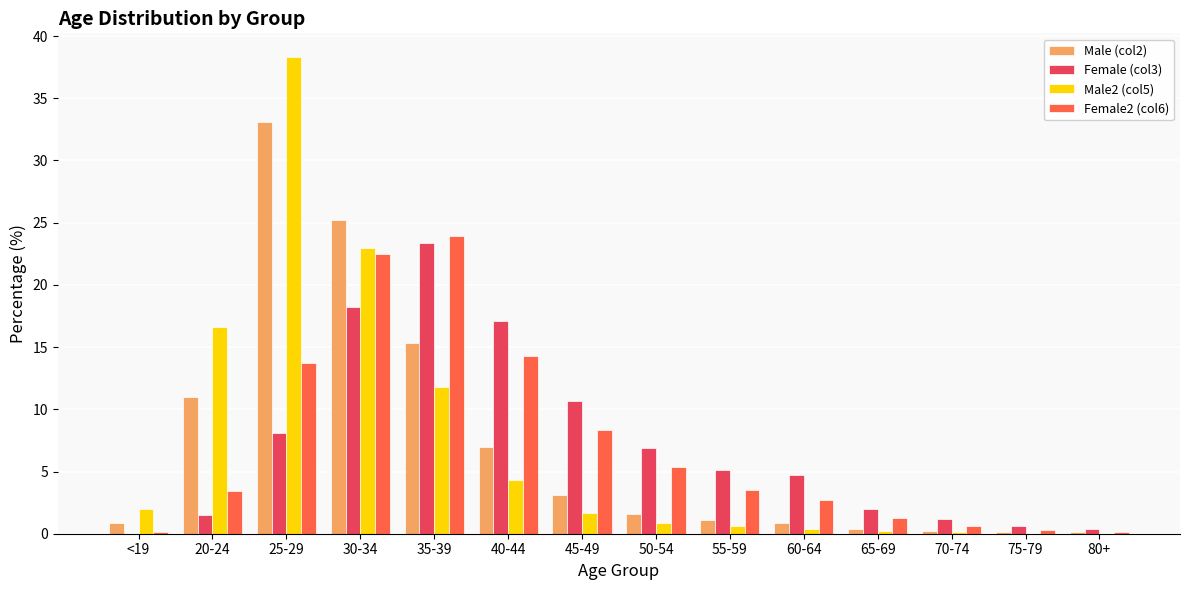

Does the chart contain stacked bars?

No